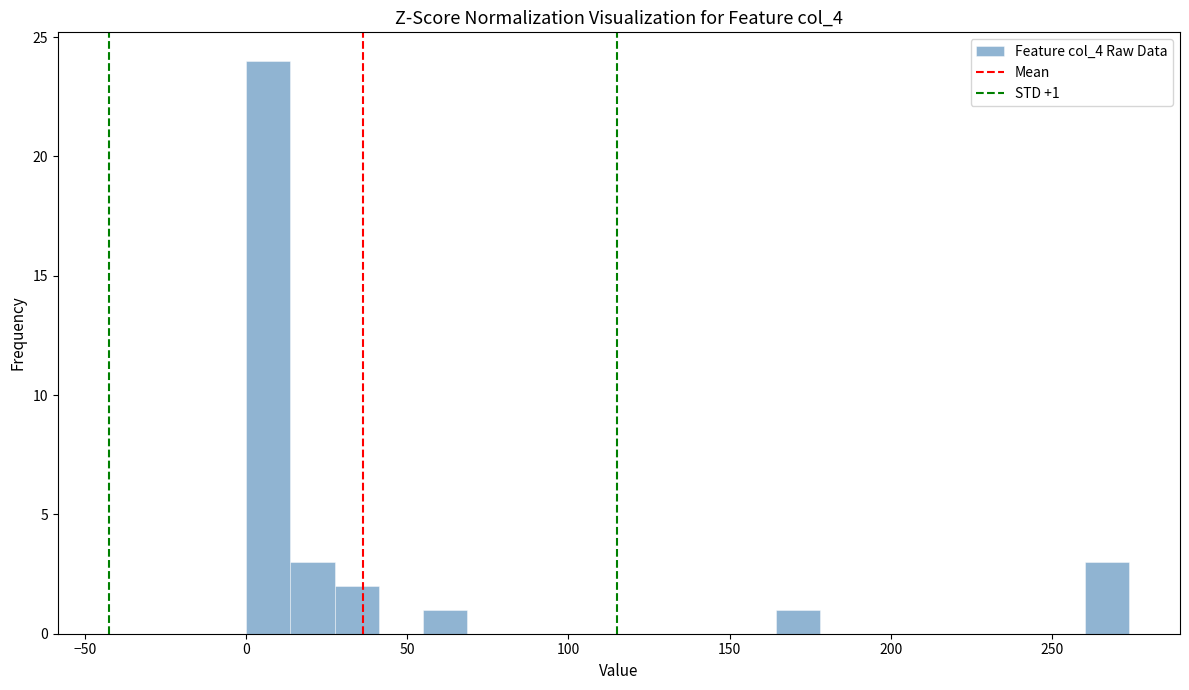

Around what value on the x-axis is the tallest bar? Give the approximate position of its centre, as read against the axis.

5